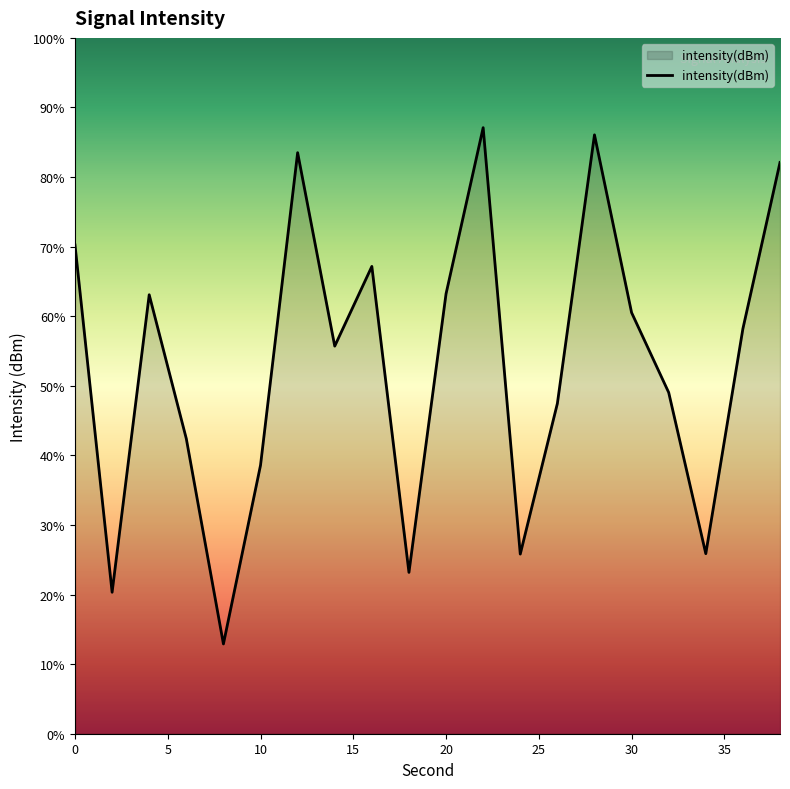

Rank the categories by value from lowest to highest.

8, 2, 18, 24, 34, 10, 6, 26, 32, 14, 36, 30, 4, 20, 16, 0, 38, 12, 28, 22